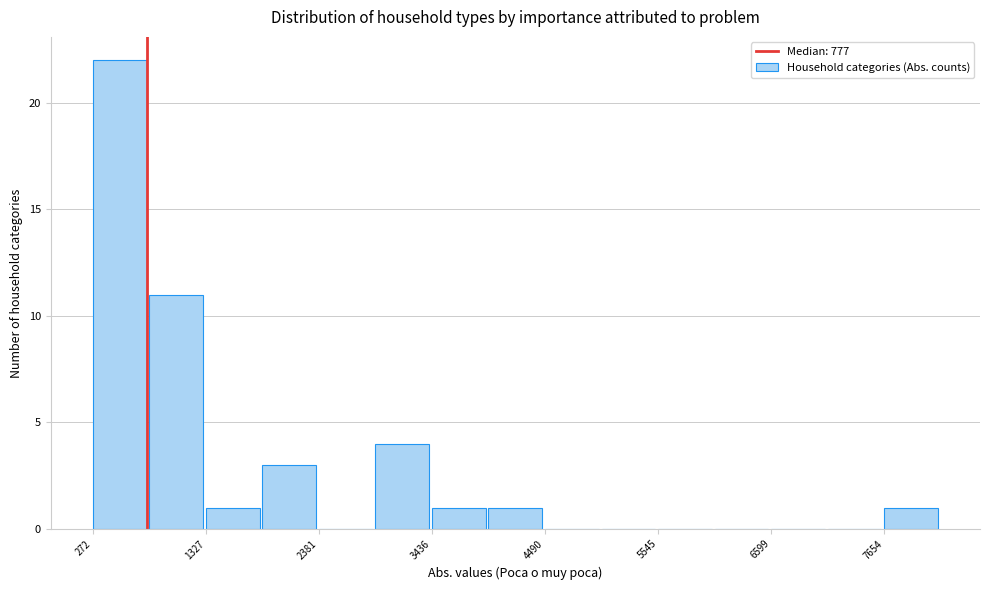

Read against the x-axis, roughly where is the centre of the tallest bar?

600